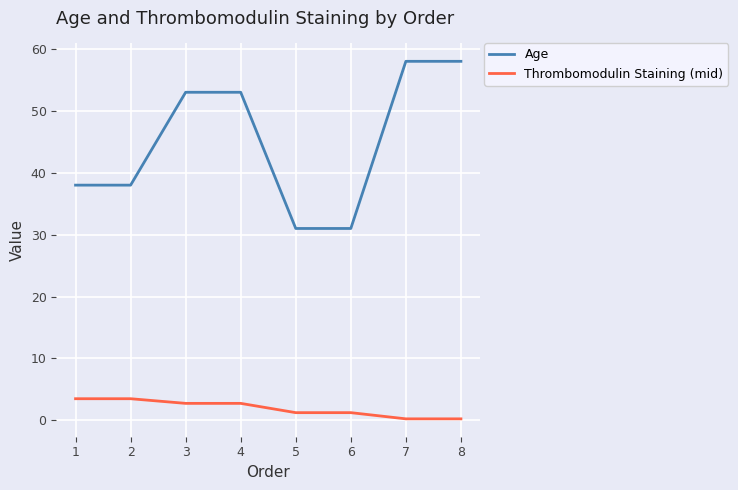

What is the greatest value displayed?

58.0